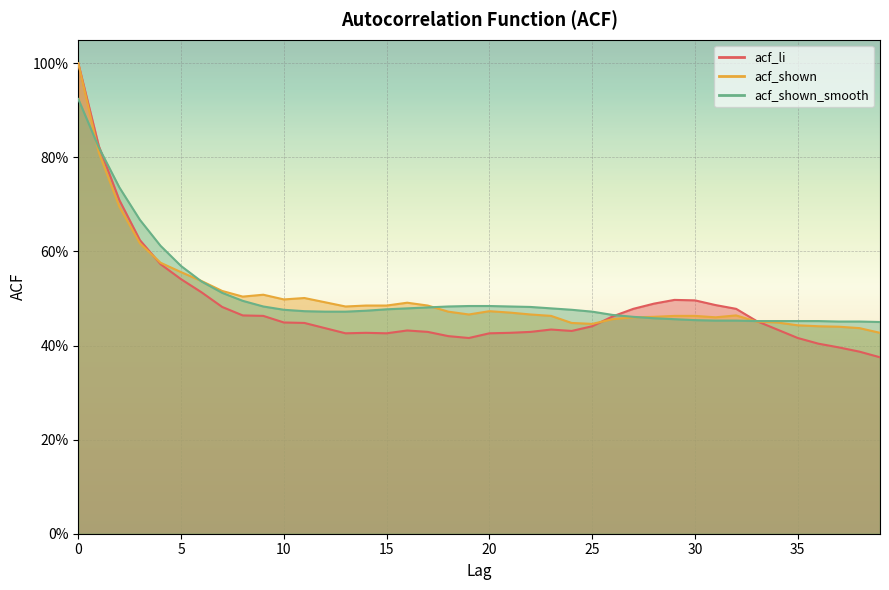

What are all the series names shown in the legend?

acf_li, acf_shown, acf_shown_smooth